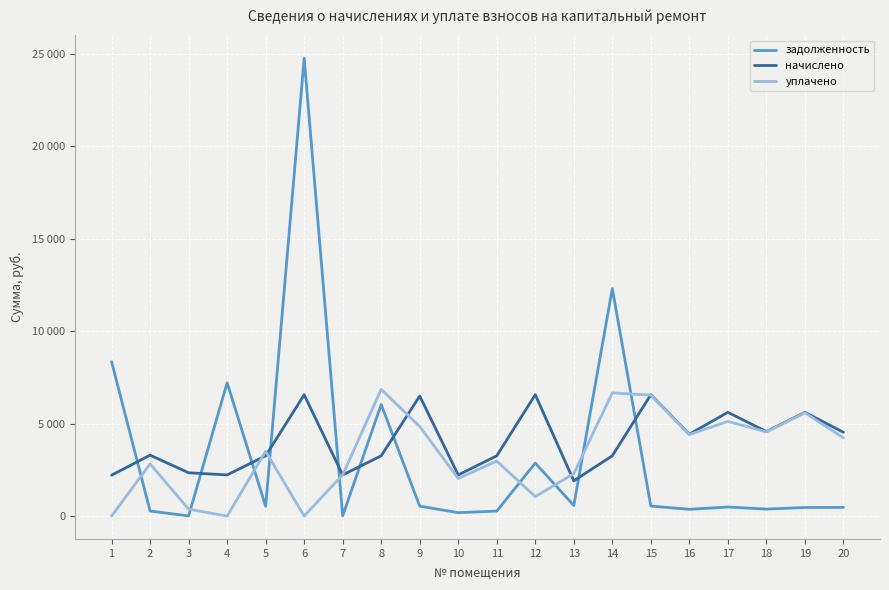

Which series ends up on top after the final intersection of задолженность and начислено?

начислено